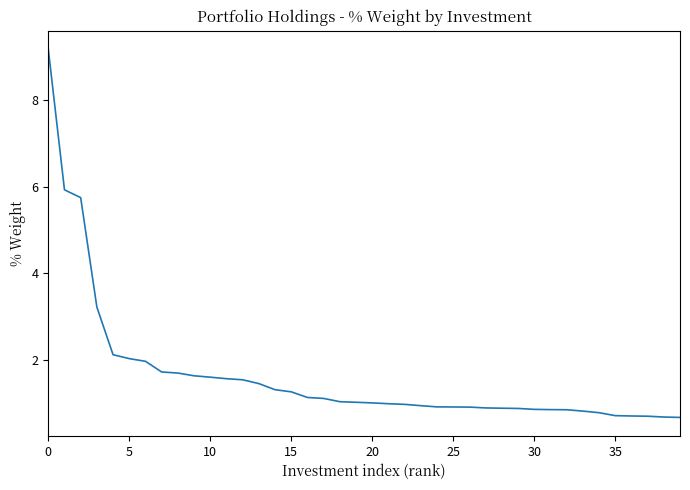

What is the difference between the second highest and minimum values?

5.2